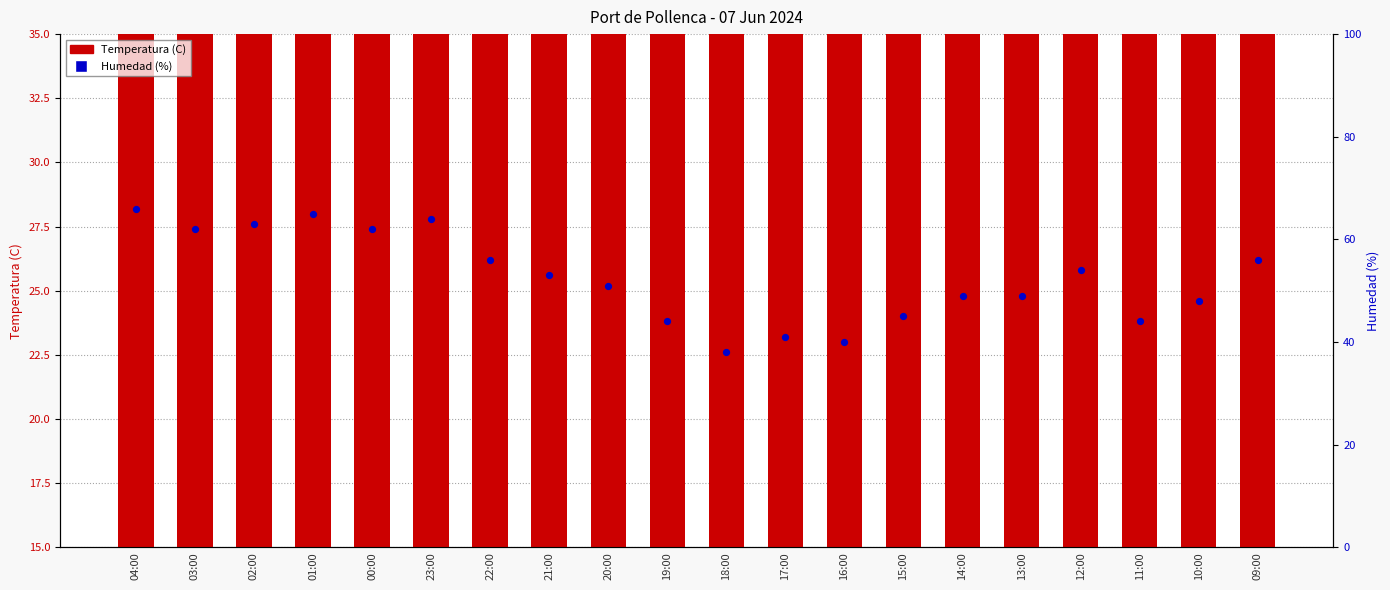

What are all the series names shown in the legend?

Temperatura (C), Humedad (%)